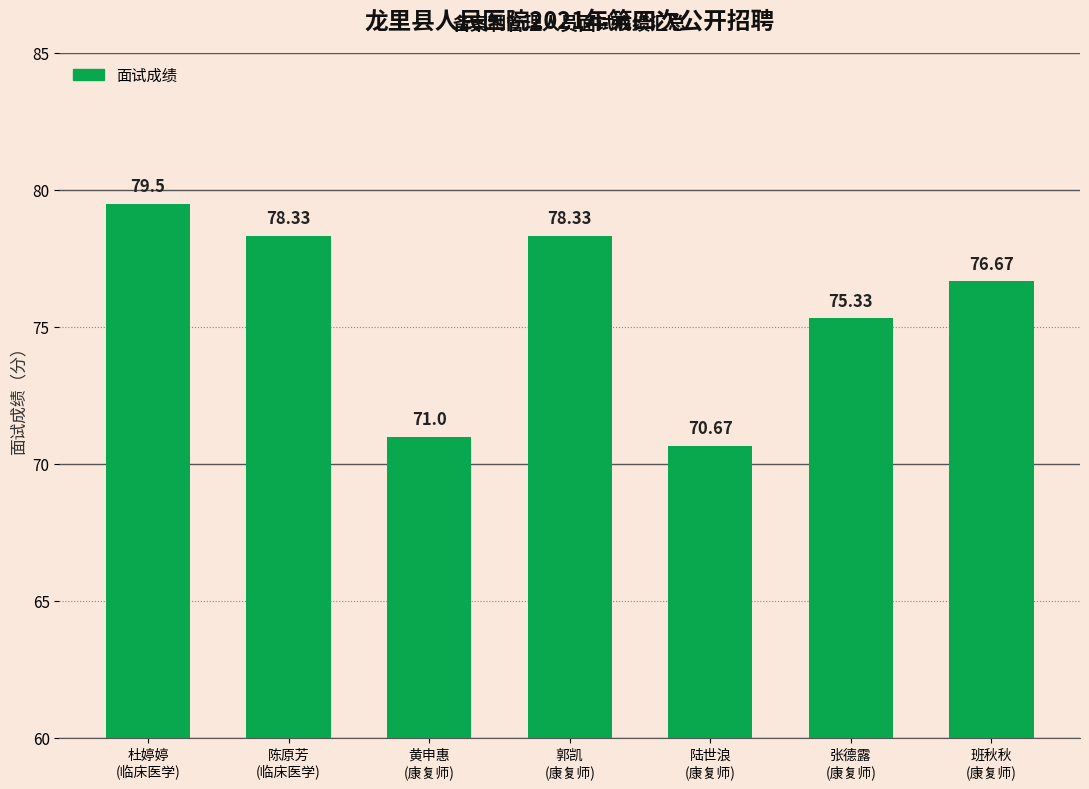

What is the ratio of the value at 黄申惠
(康复师) to the value at 郭凯
(康复师)?

0.9